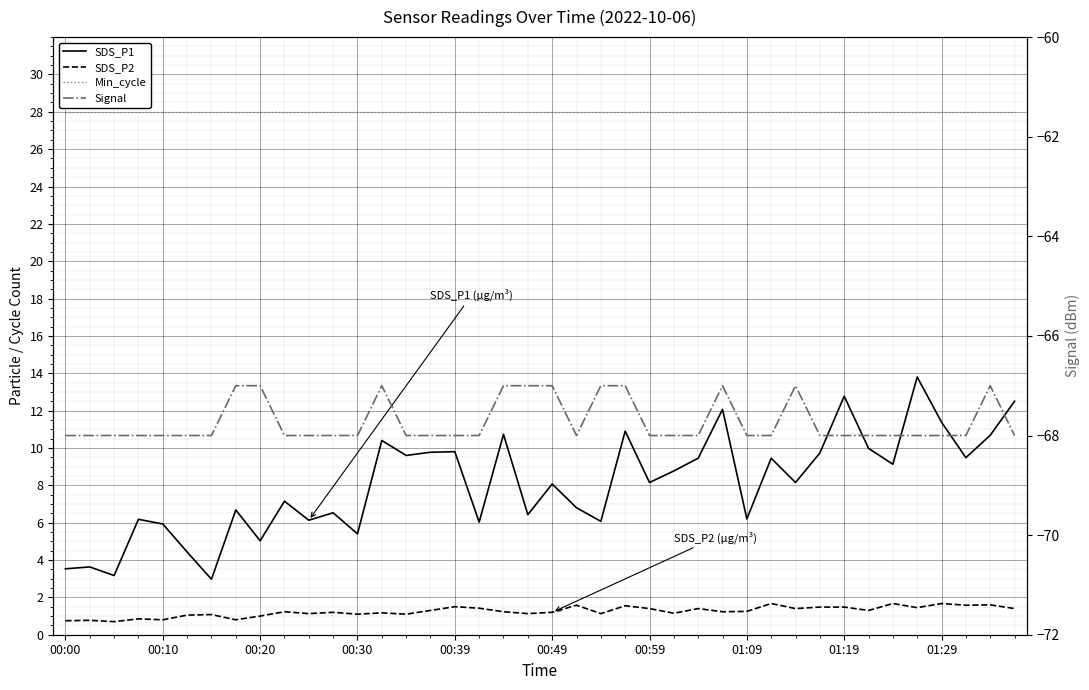

True or false: Signal and Min_cycle intersect in this chart.

False